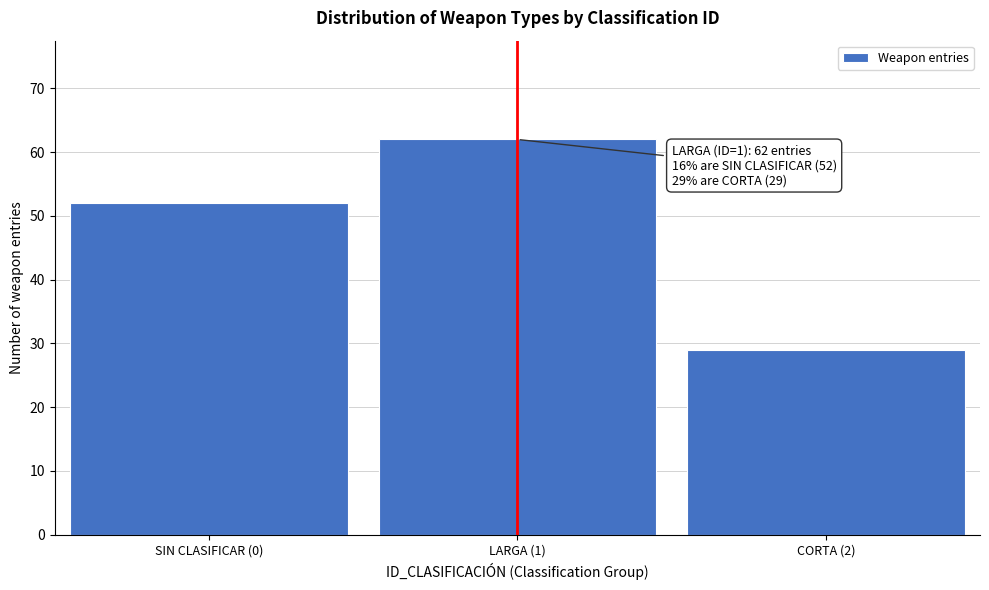

Reading right to left, transcribe all the data shown in this chart.

29	62	52